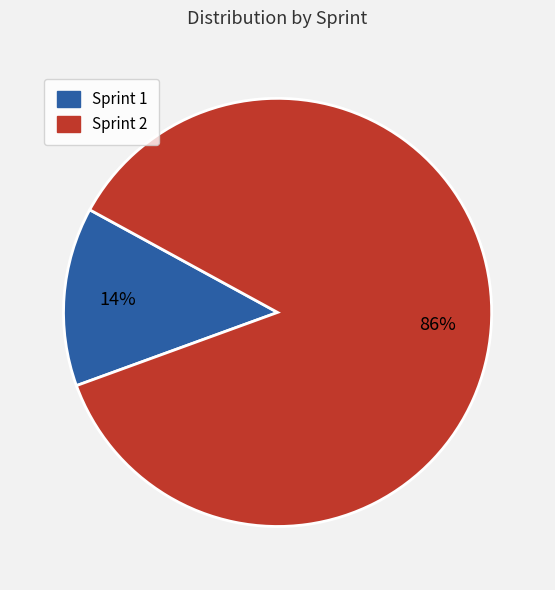

Count the number of slices in the pie.

2